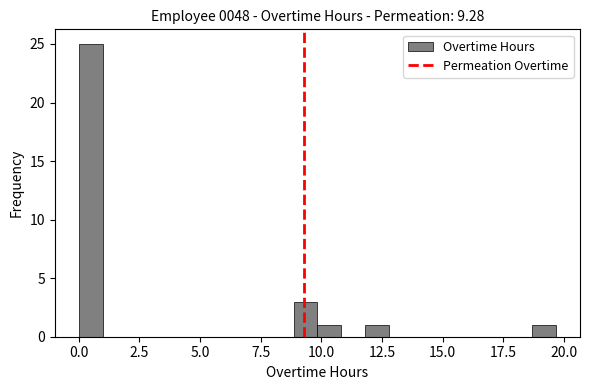

Read against the x-axis, roughly where is the centre of the tallest bar?

0.5